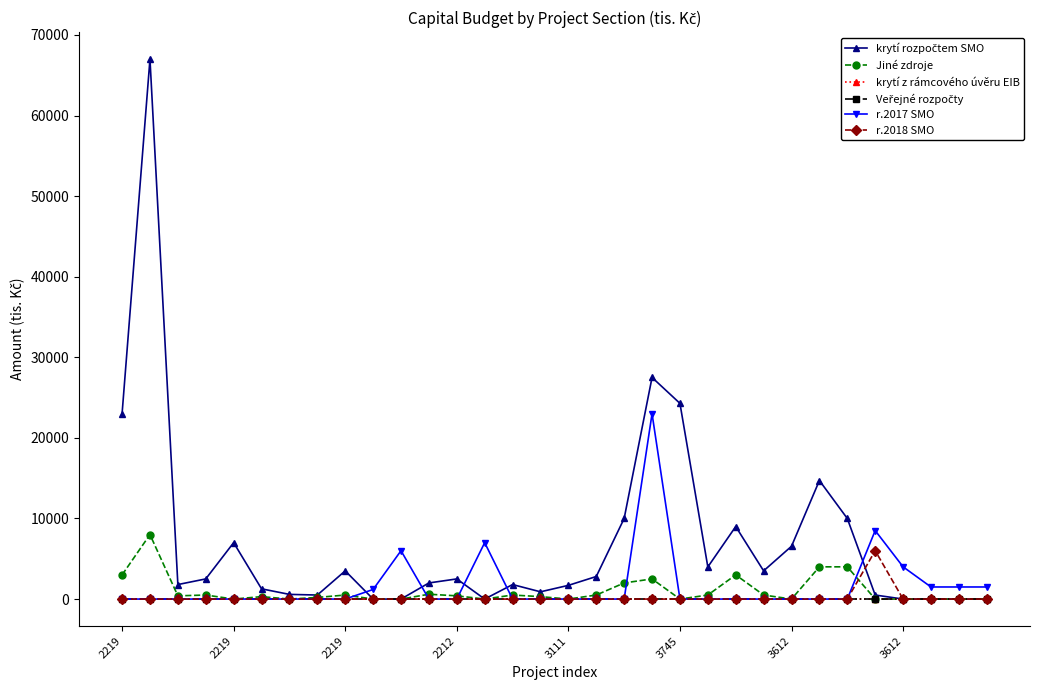

Is this an area chart (filled region under the line)?

No